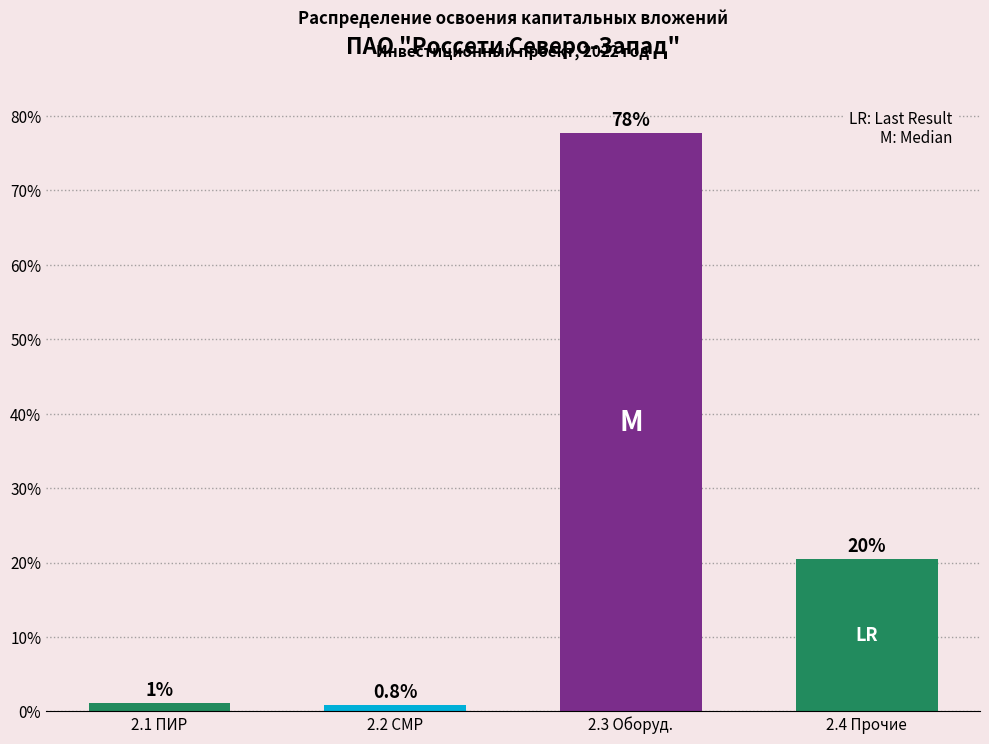

What is the value of the 2nd bar from the left?

0.8